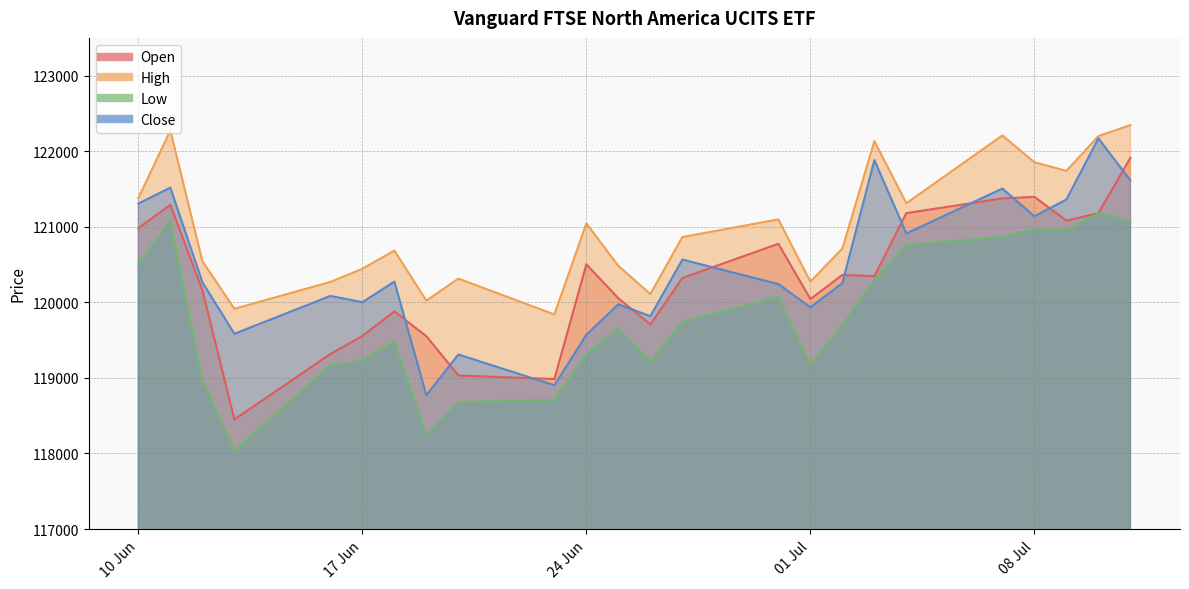

Which has a higher value, 10.07.2025 or 10.06.2025?

10.07.2025